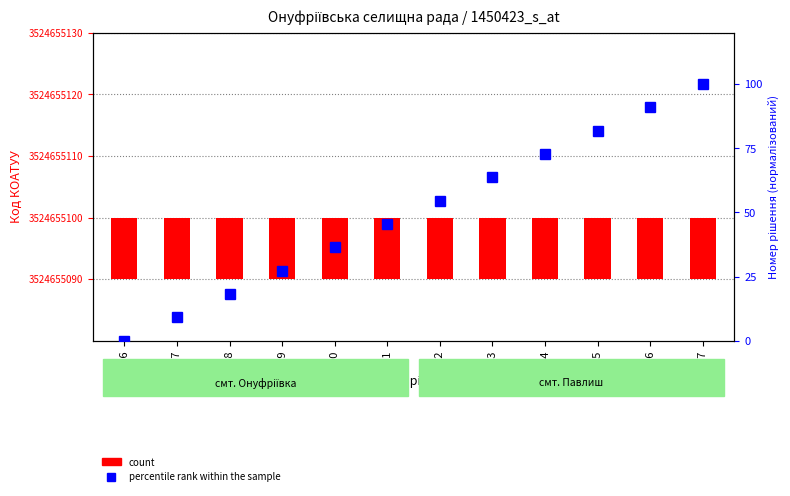

Are the bars horizontal?

No